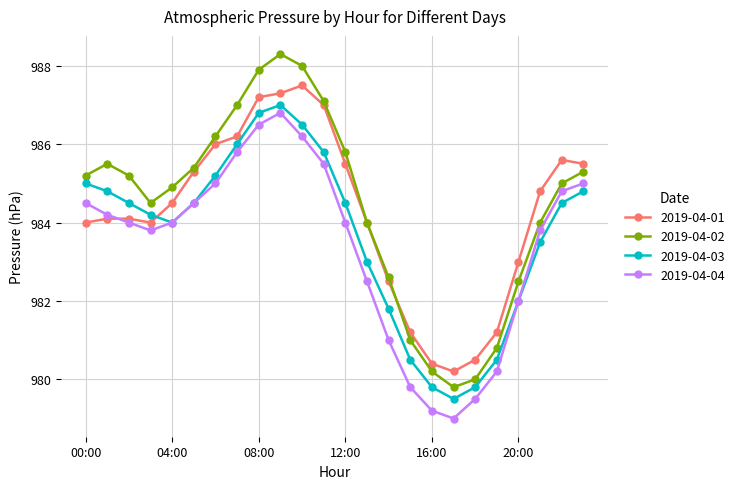

True or false: 2019-04-03 has more than 0 interior local peaks.

True